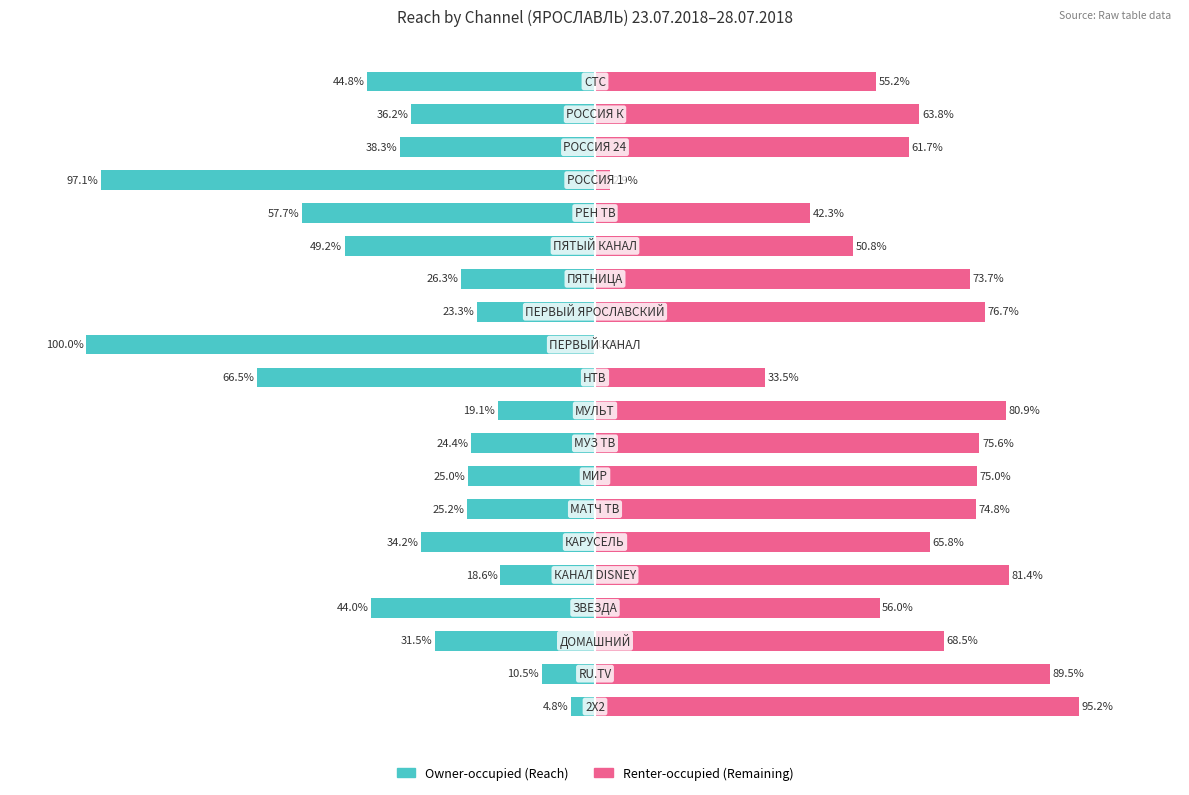

List the labels in order of Remaining value, smallest first.

11, 16, 10, 15, 14, 19, 3, 17, 18, 5, 2, 13, 6, 7, 8, 12, 9, 4, 1, 0